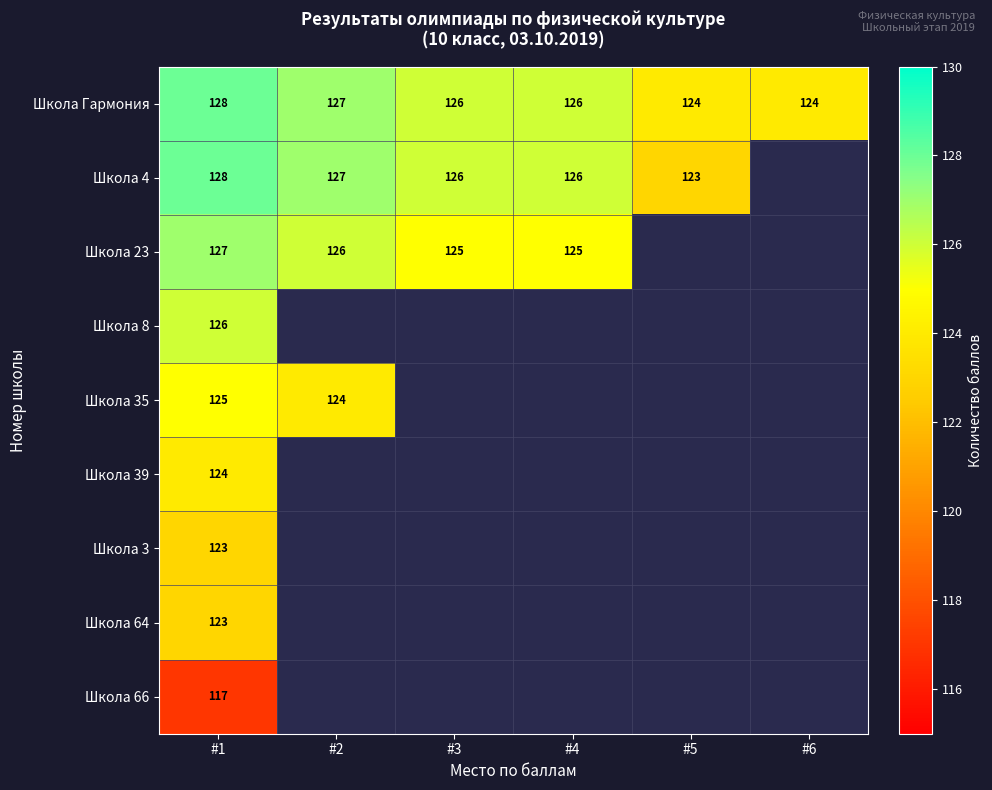

Count the Школа Гармония values in the range 124 to 127.

5